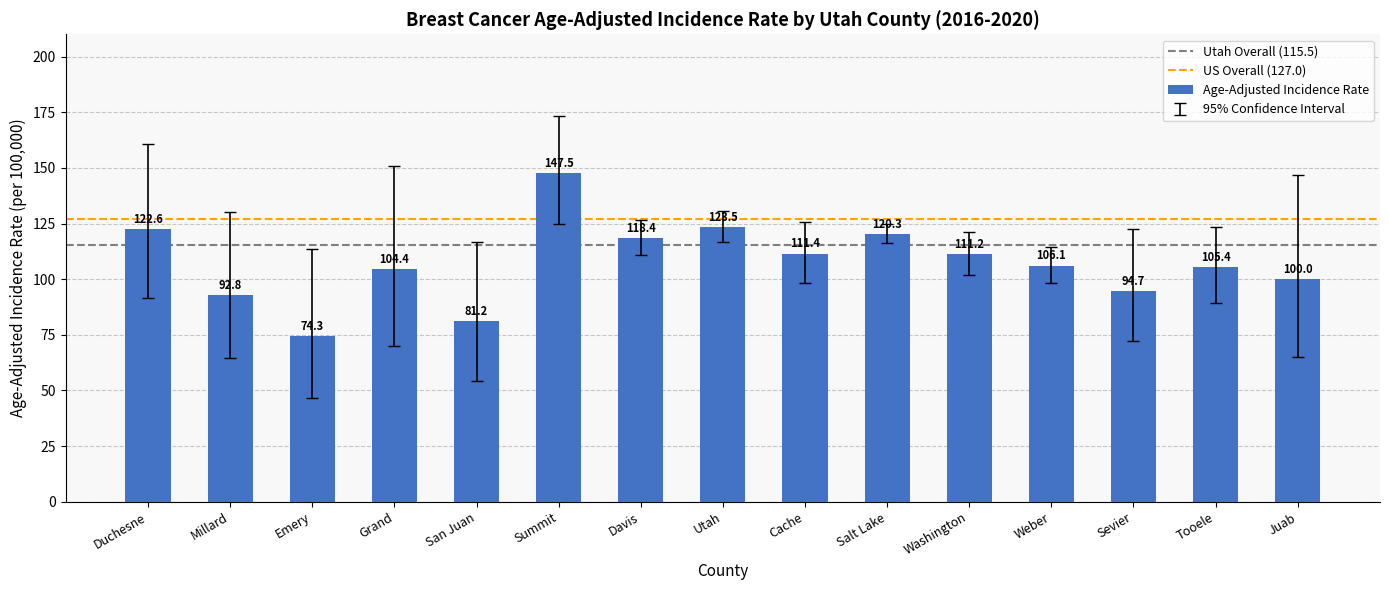

List the labels in order of value, smallest first.

Emery, San Juan, Millard, Sevier, Juab, Grand, Tooele, Weber, Washington, Cache, Davis, Salt Lake, Duchesne, Utah, Summit